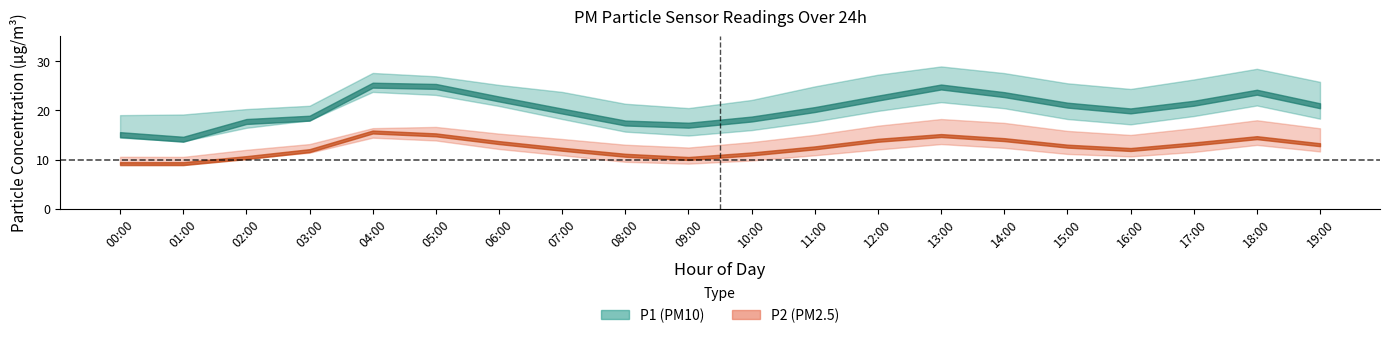

Rank the series by their maximum value, from highest to lowest.

P1_upper, P1, P1_lower, P2_upper, P2, P2_lower